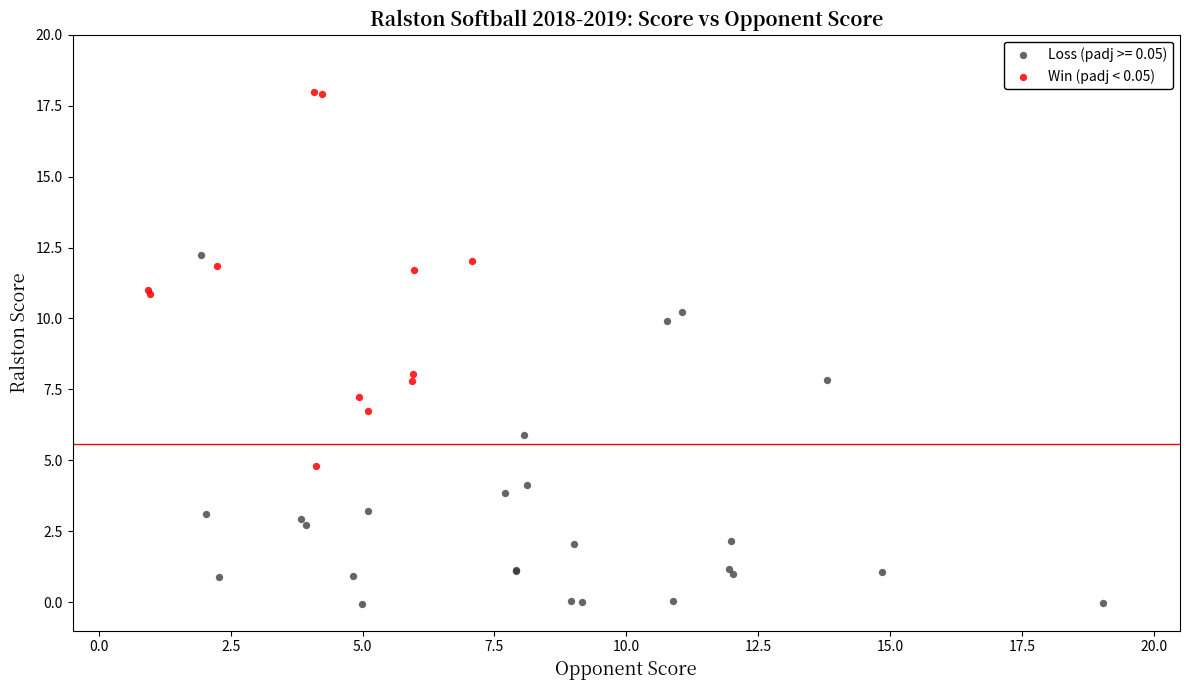

Which series contains the highest Y value?

Win (padj < 0.05)